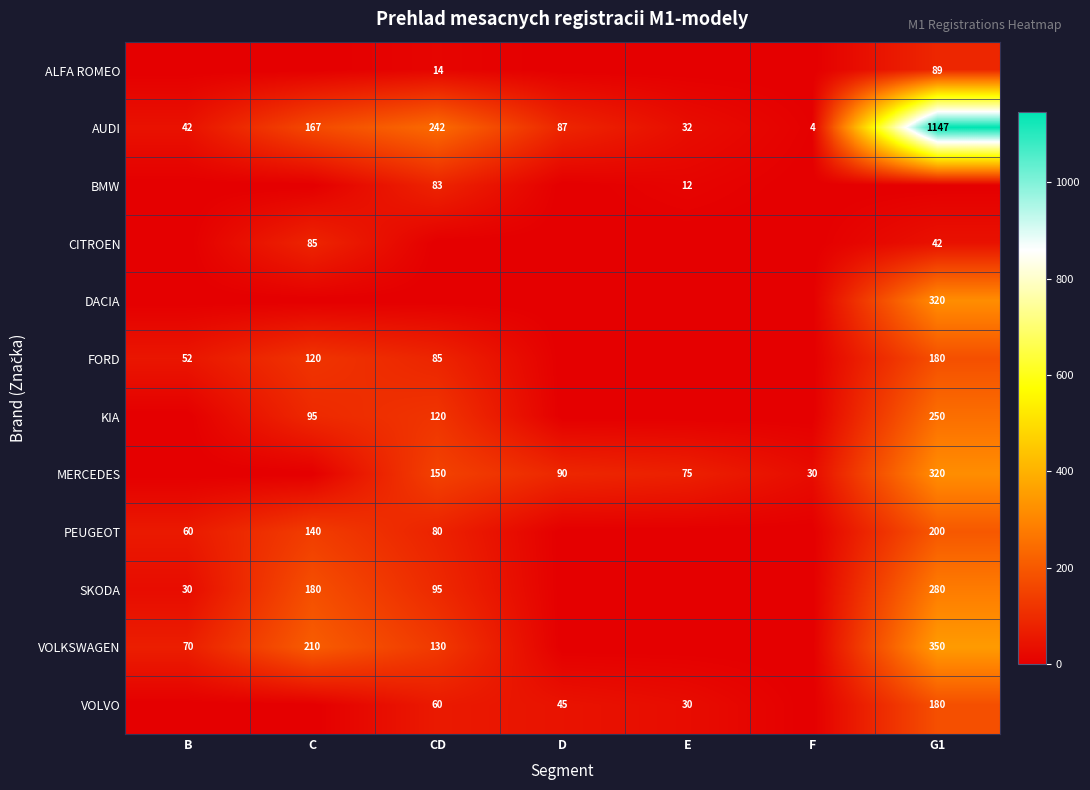

At which label is AUDI closest to 575?

CD